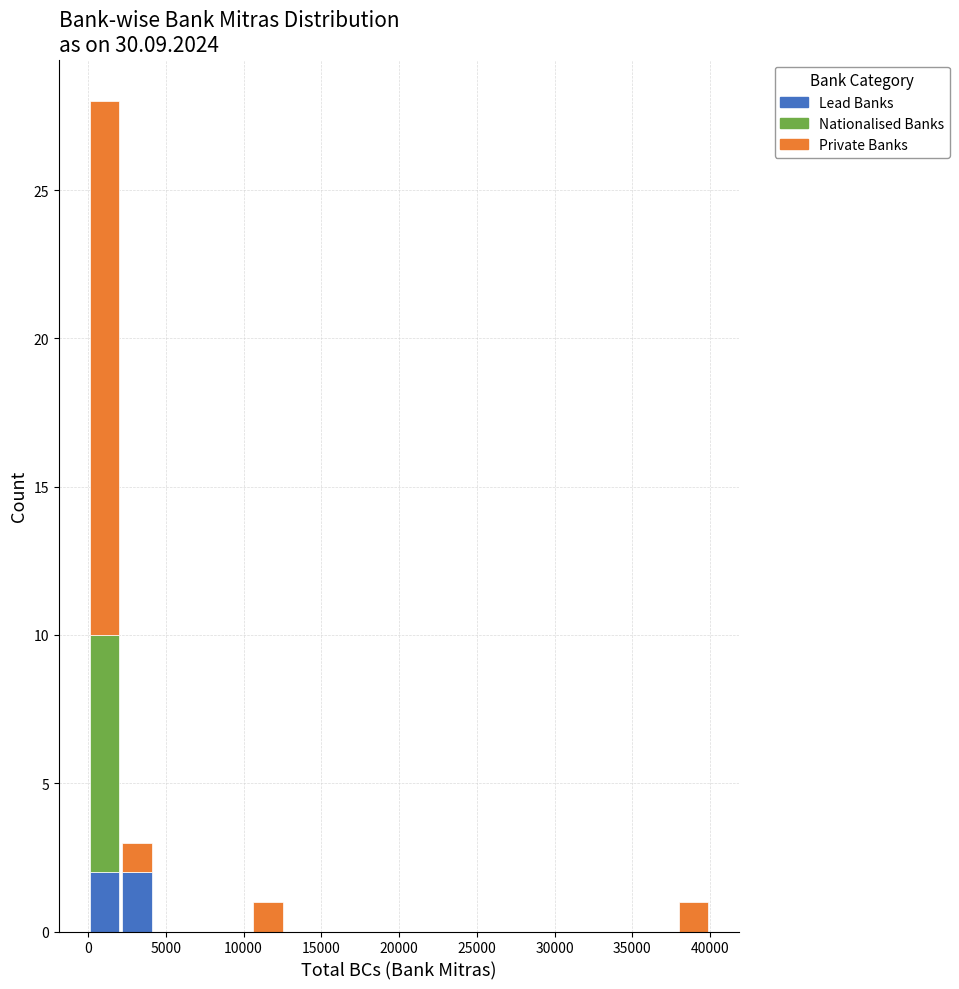

Reading left to right, transcribe this chart: for each stacked bar, give the range it covers on the x-axis and its total height. Neither the bar edges nor the heights are printed on the chart, so give them approximately, as read against the axes.

0 to 2000: 28
2000 to 4000: 3
4000 to 6500: 0
6500 to 8500: 0
8500 to 10500: 0
10500 to 12500: 1
12500 to 14500: 0
14500 to 17000: 0
17000 to 19000: 0
19000 to 21000: 0
21000 to 23000: 0
23000 to 25000: 0
25000 to 27500: 0
27500 to 29500: 0
29500 to 31500: 0
31500 to 33500: 0
33500 to 36000: 0
36000 to 38000: 0
38000 to 40000: 1